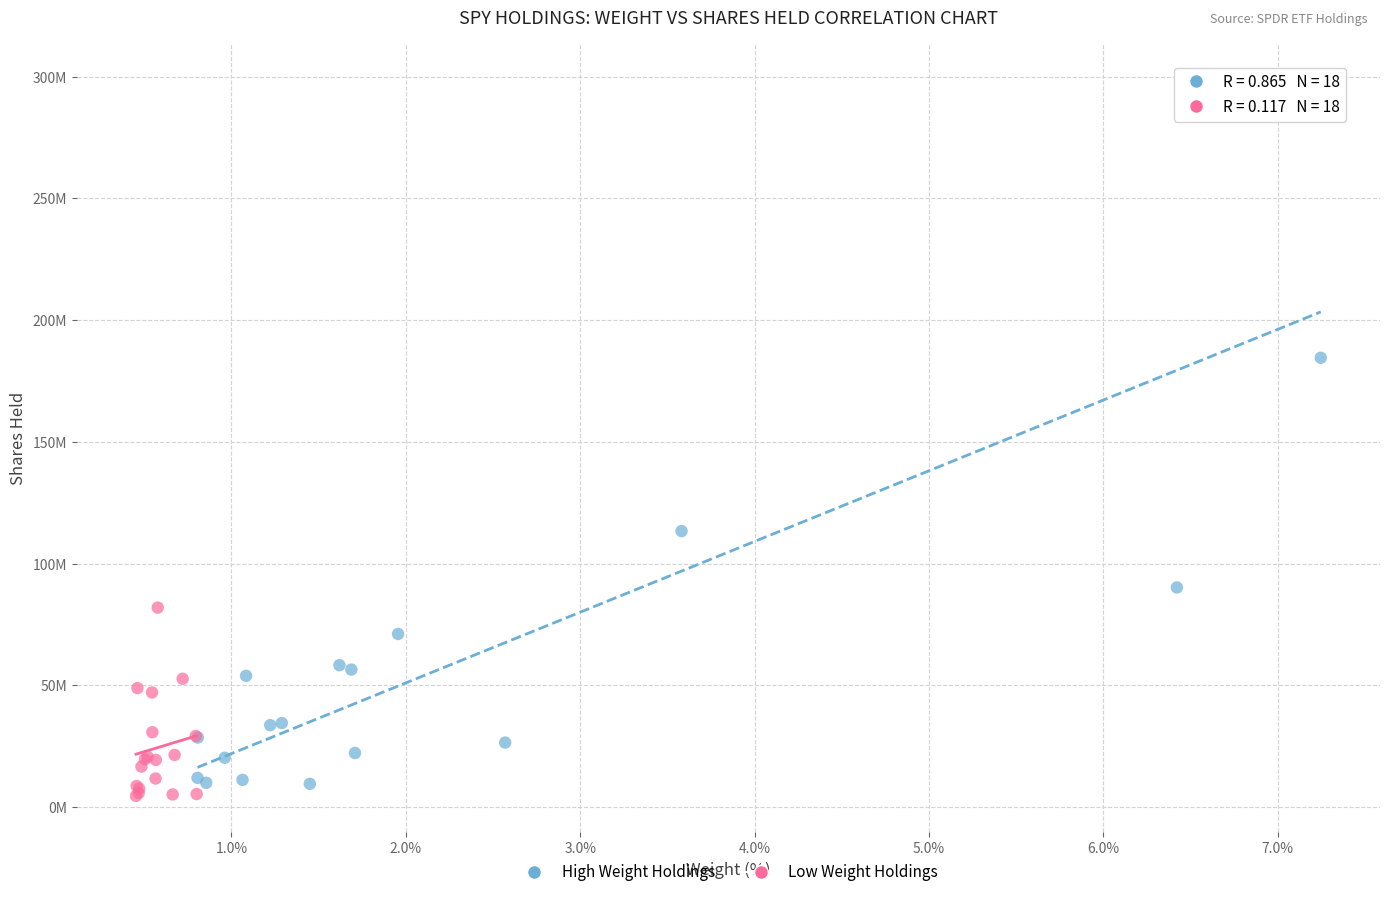

What are all the series names shown in the legend?

High Weight Holdings, Low Weight Holdings